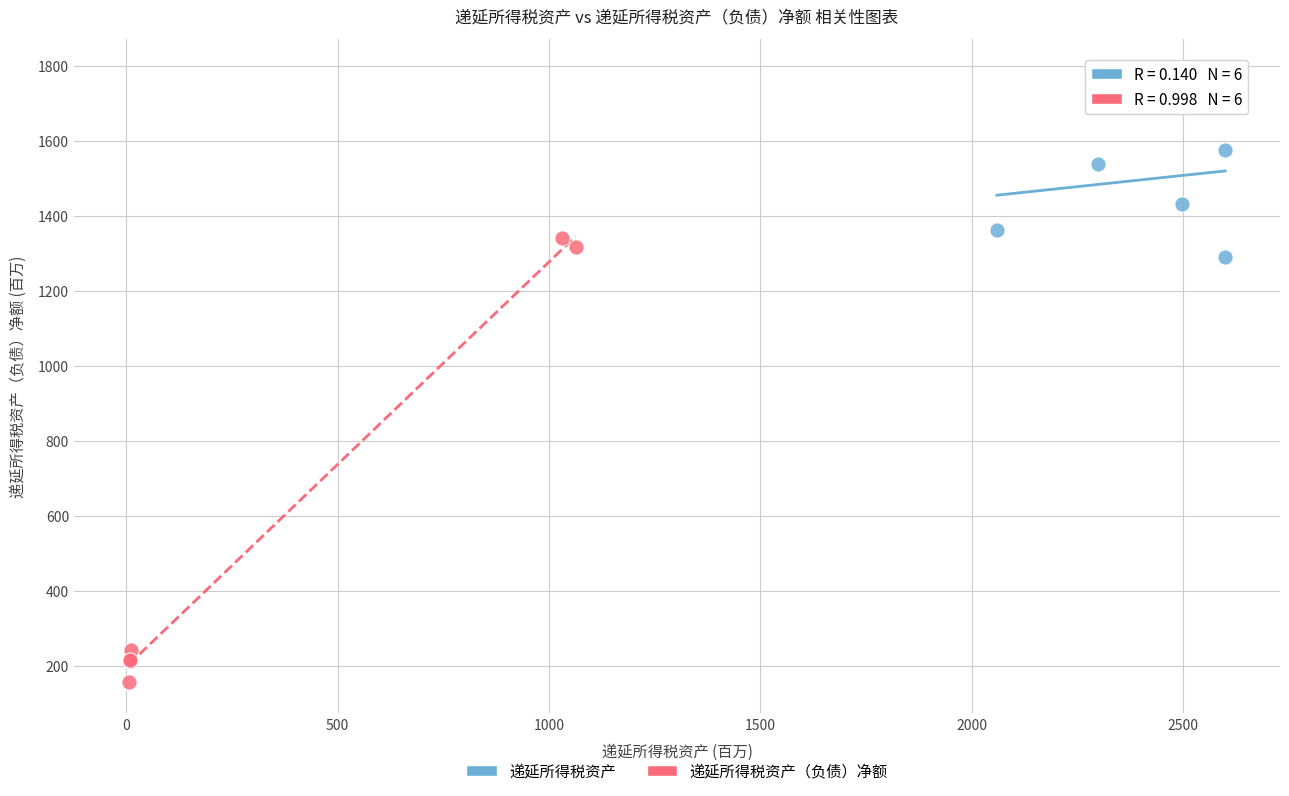

Which series contains the highest Y value?

递延所得税资产